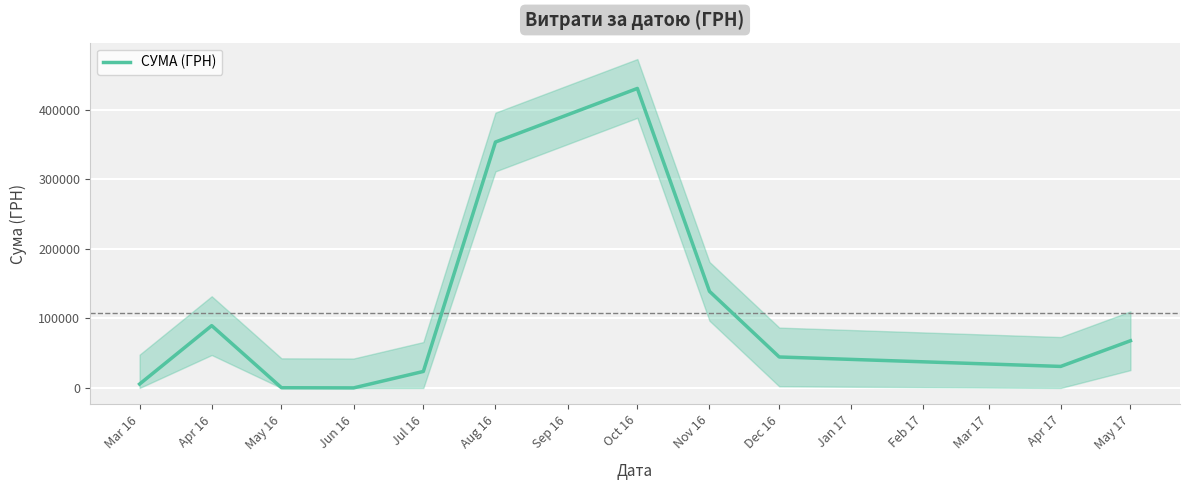

Which category has the lowest value across all series?

Jun 16